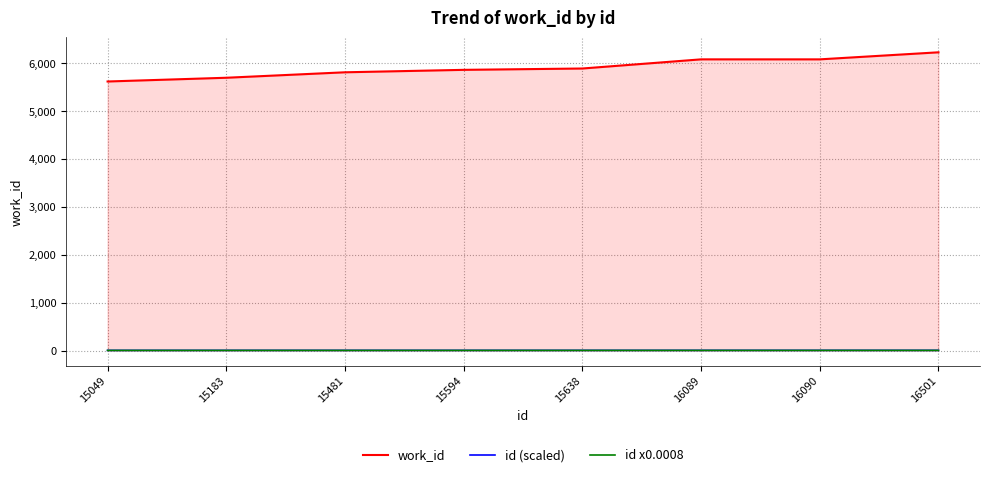

What is the difference between the id (scaled) values at 15049 and 15638?

0.3